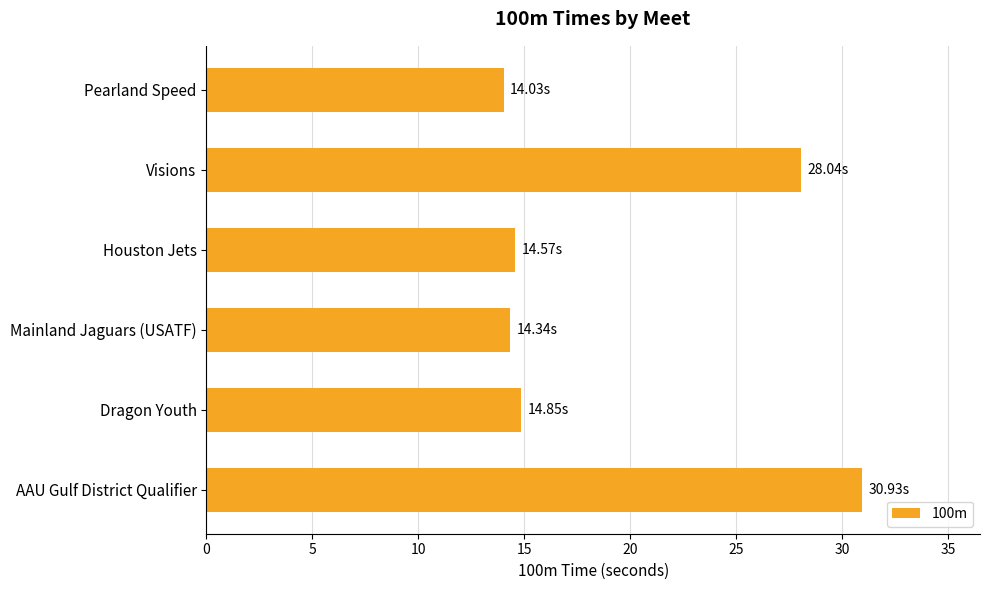

Where is the data nearest to the value 22?

Visions